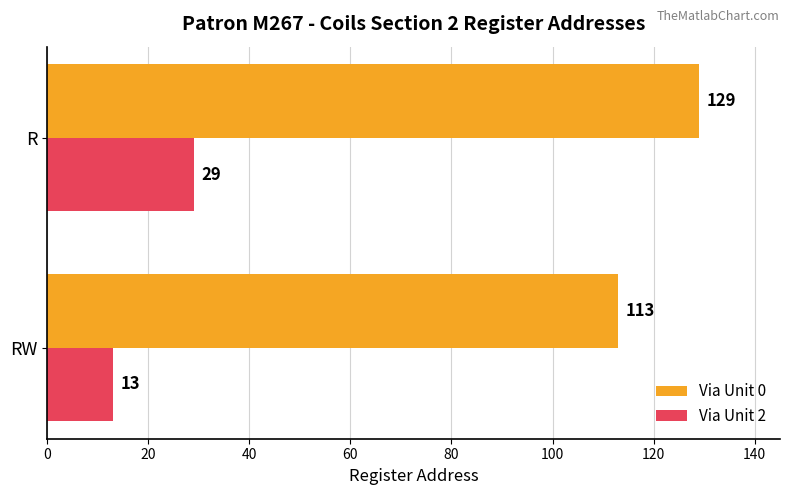

What is the sum of all Via Unit 0 values?

242